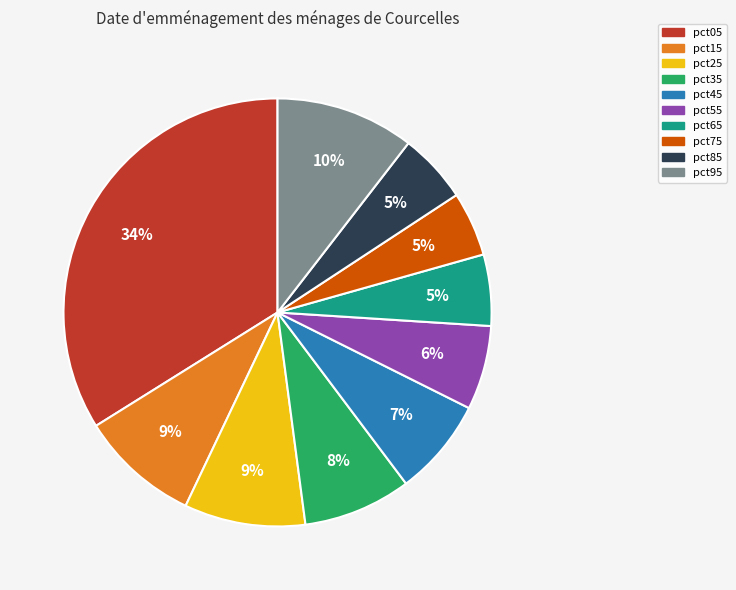

Which slice is the largest?

pct05